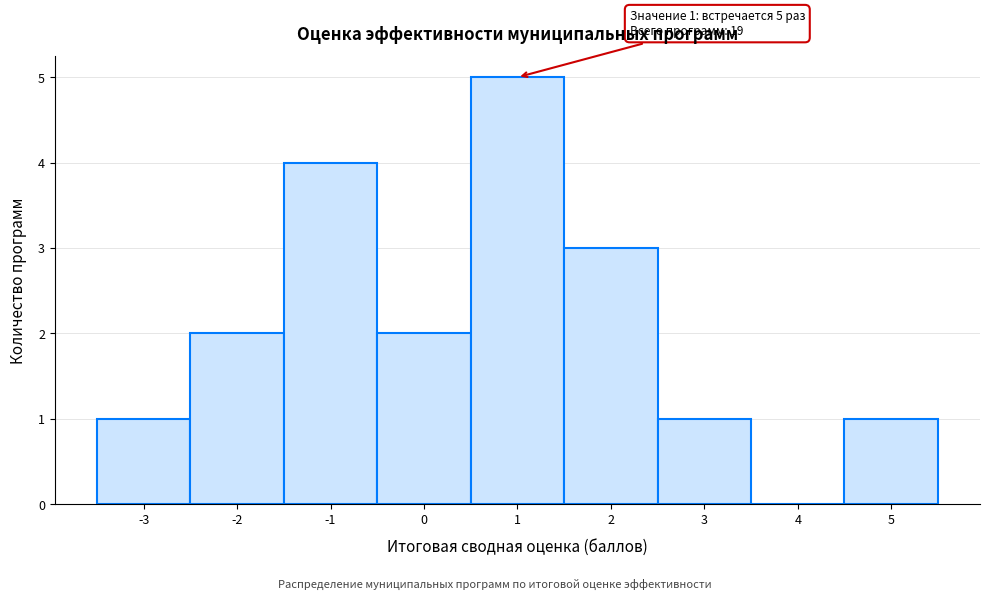

Which range on the x-axis has the tallest bar?

0.5 to 1.5